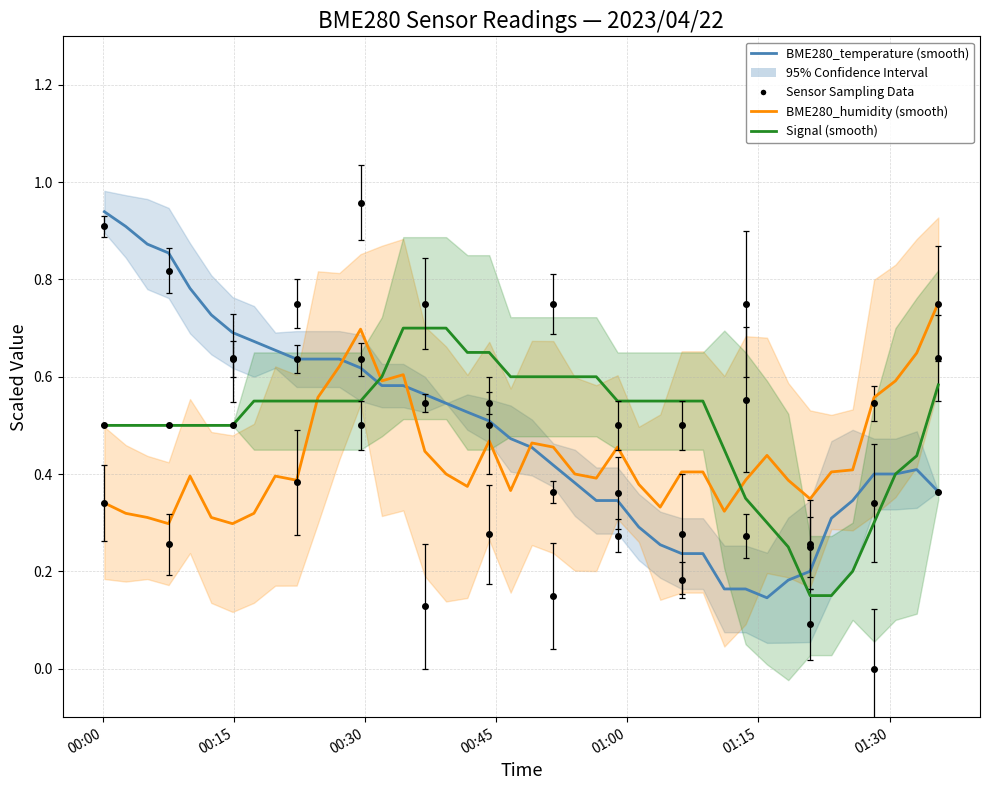

Is this an area chart (filled region under the line)?

No